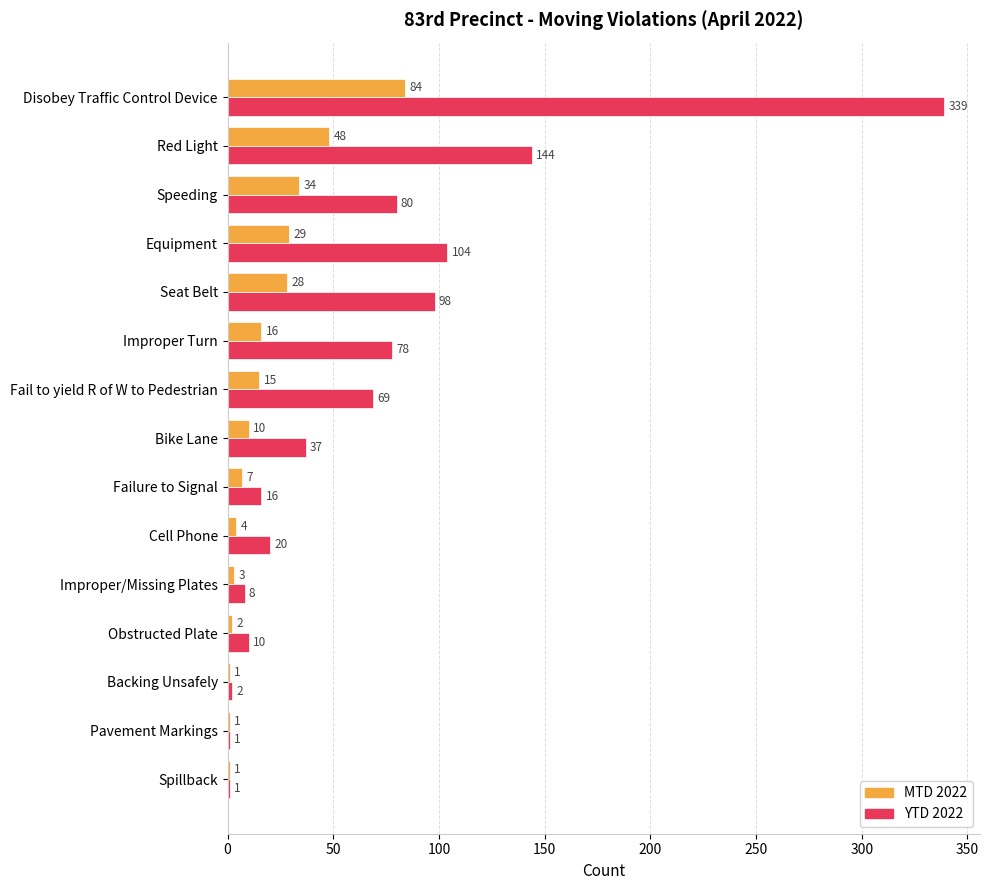

Between Equipment and Backing Unsafely, which series saw the biggest shift?

YTD 2022